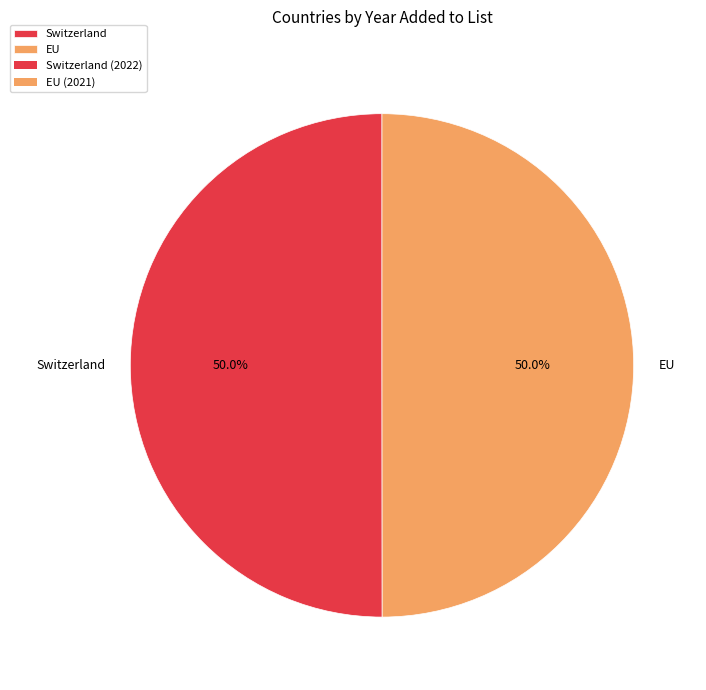

Is it true that Switzerland is 42% of the pie?

False